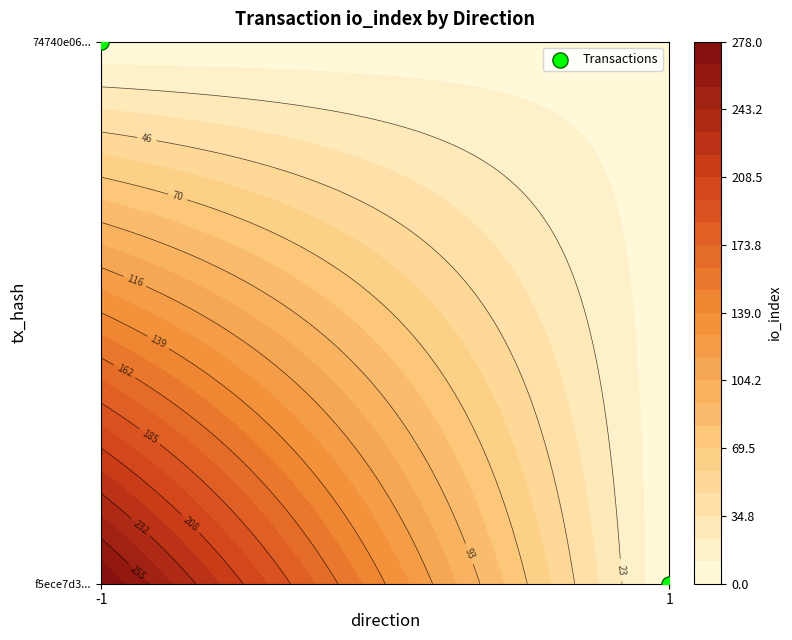

What is the change in value from -1 to 1?

-1